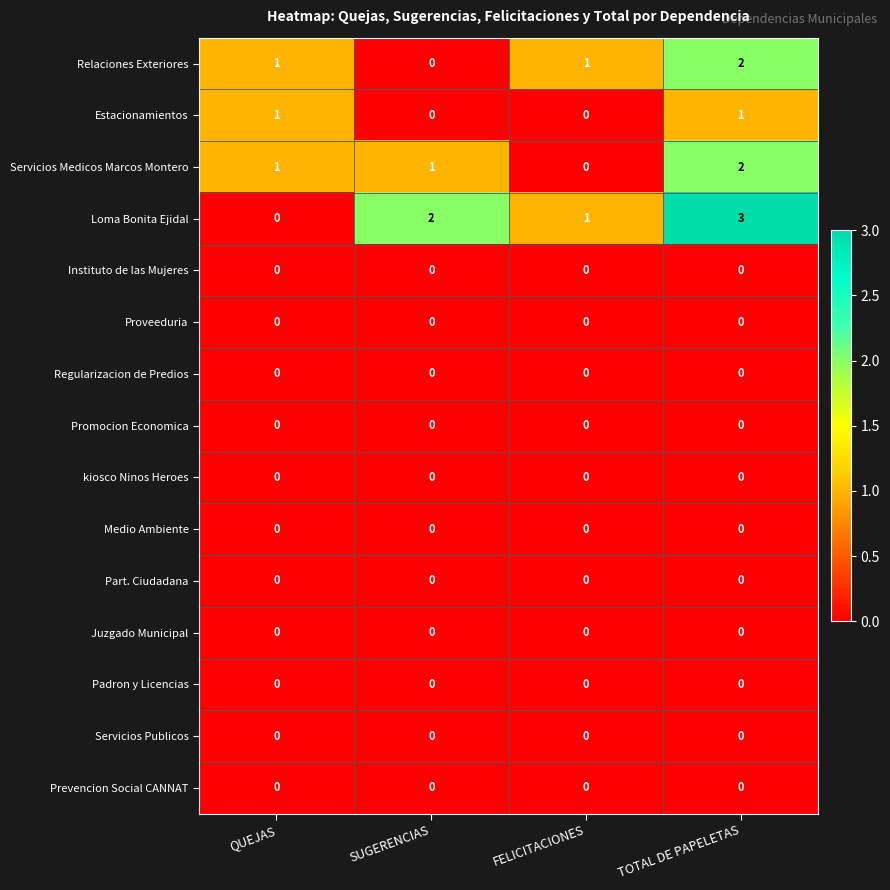

Is it true that Juzgado Municipal equals 0 at QUEJAS?

True